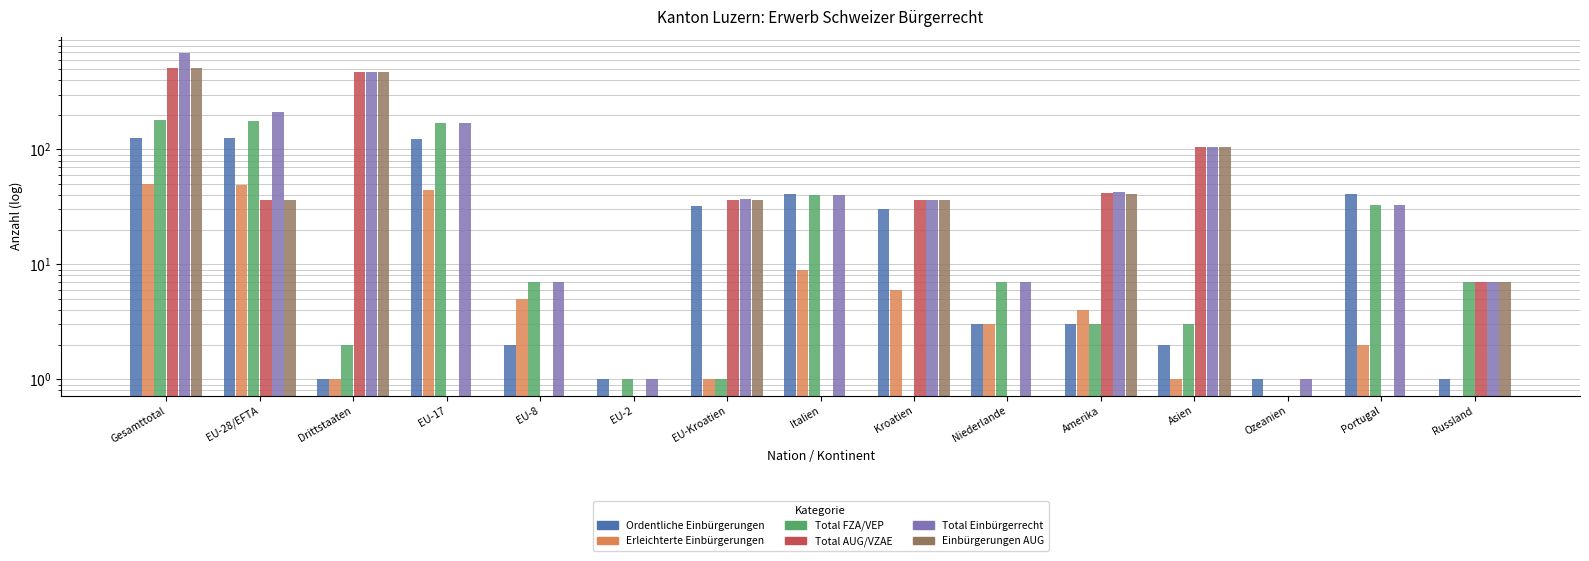

What is the difference between the highest and lowest values at Asien?

104